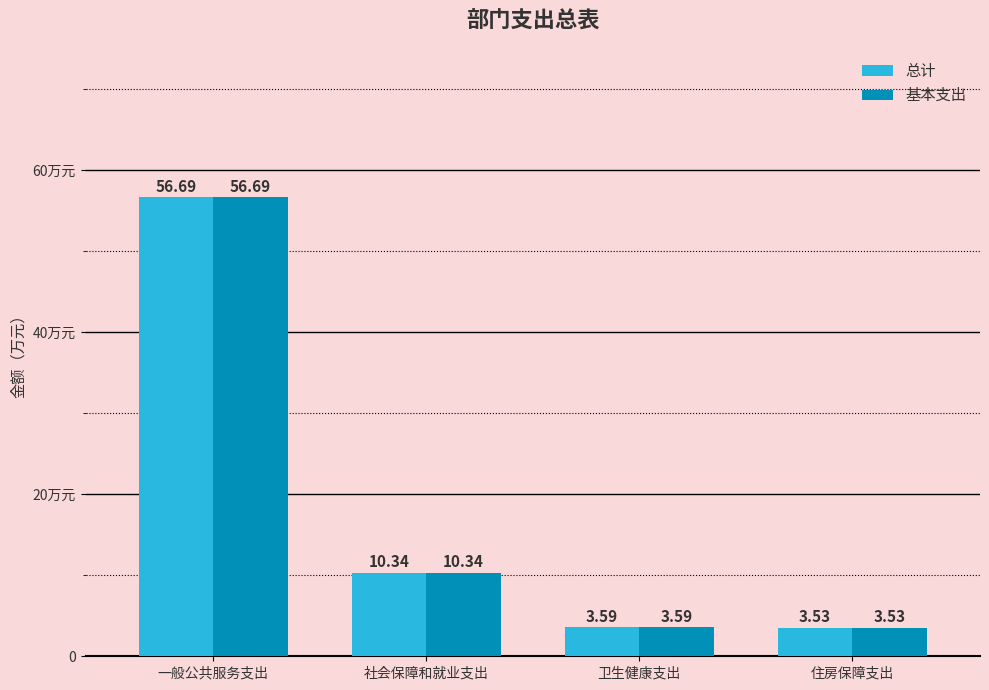

True or false: 总计 has a value of 10.3 at 社会保障和就业支出.

True